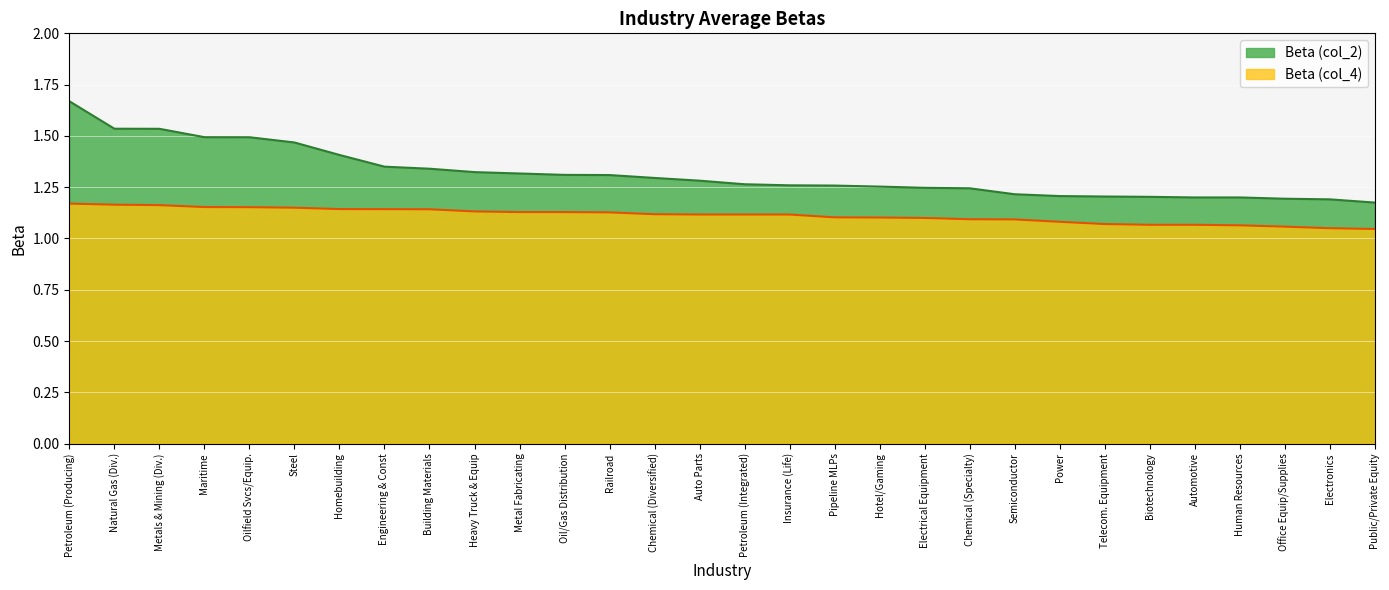

What is the greatest value displayed?

1.7